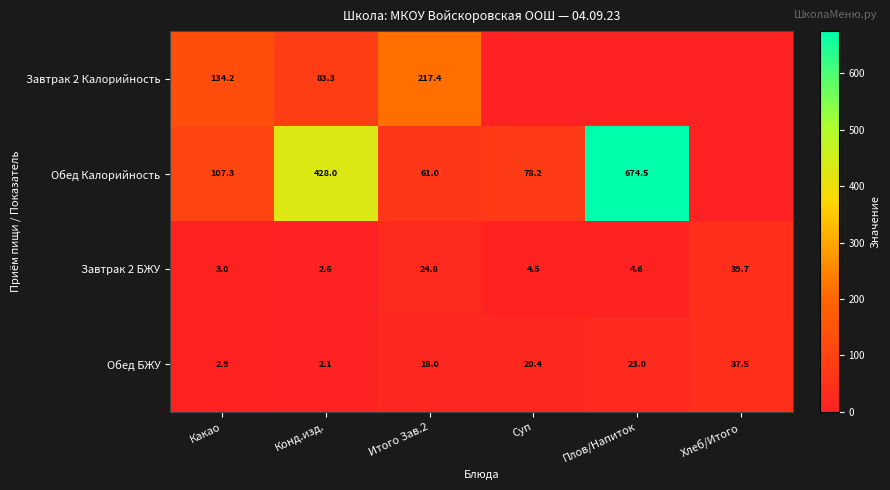

The value of Обед БЖУ at Конд.изд. is 3.6. True or false?

False